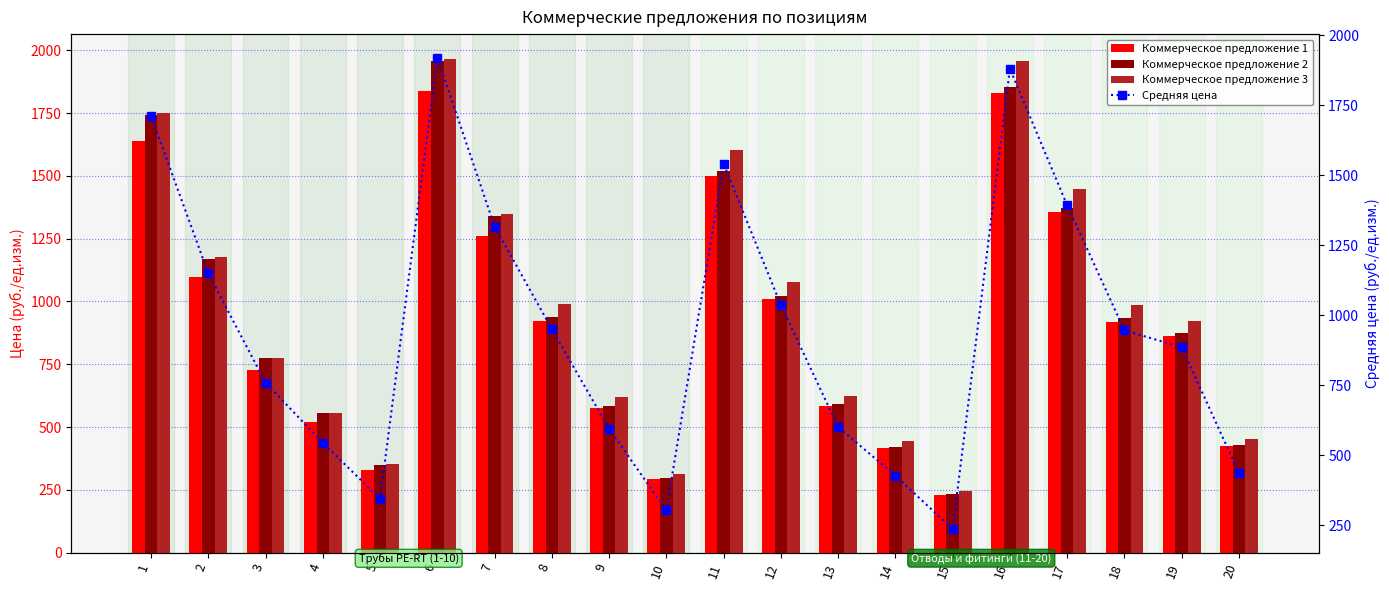

Which has a higher value, 16 or 14?

16